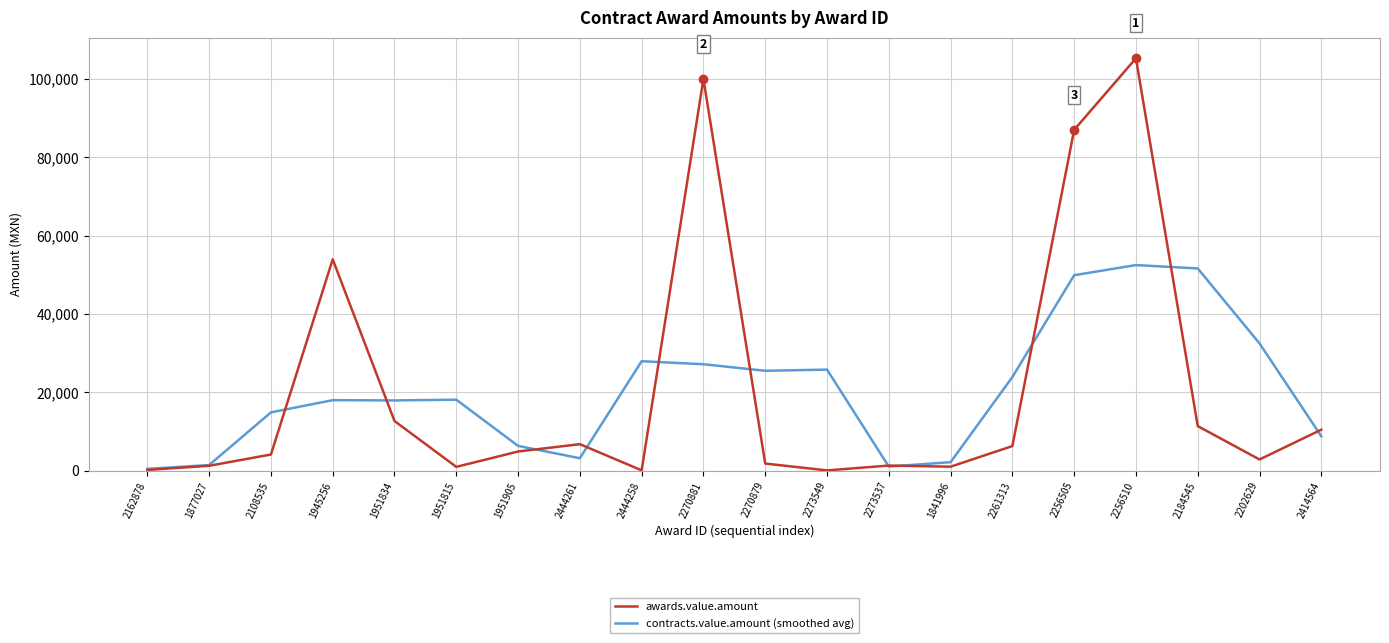

True or false: contracts.value.amount (smoothed avg) and awards.value.amount cross at least once.

True